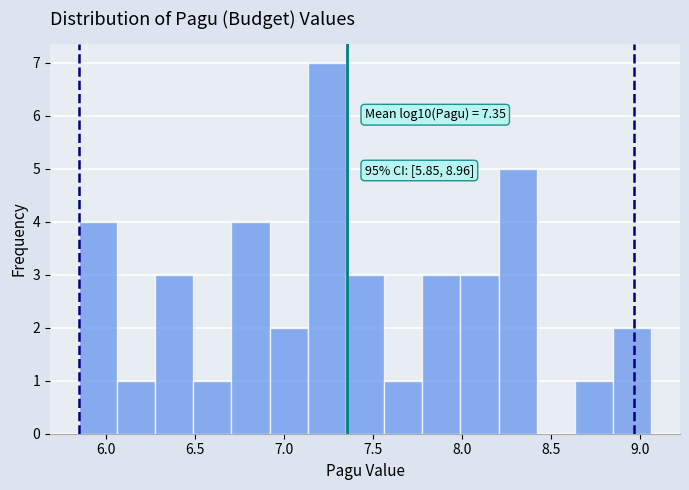

Over which range of the x-axis is the bar tallest?

7.15 to 7.35